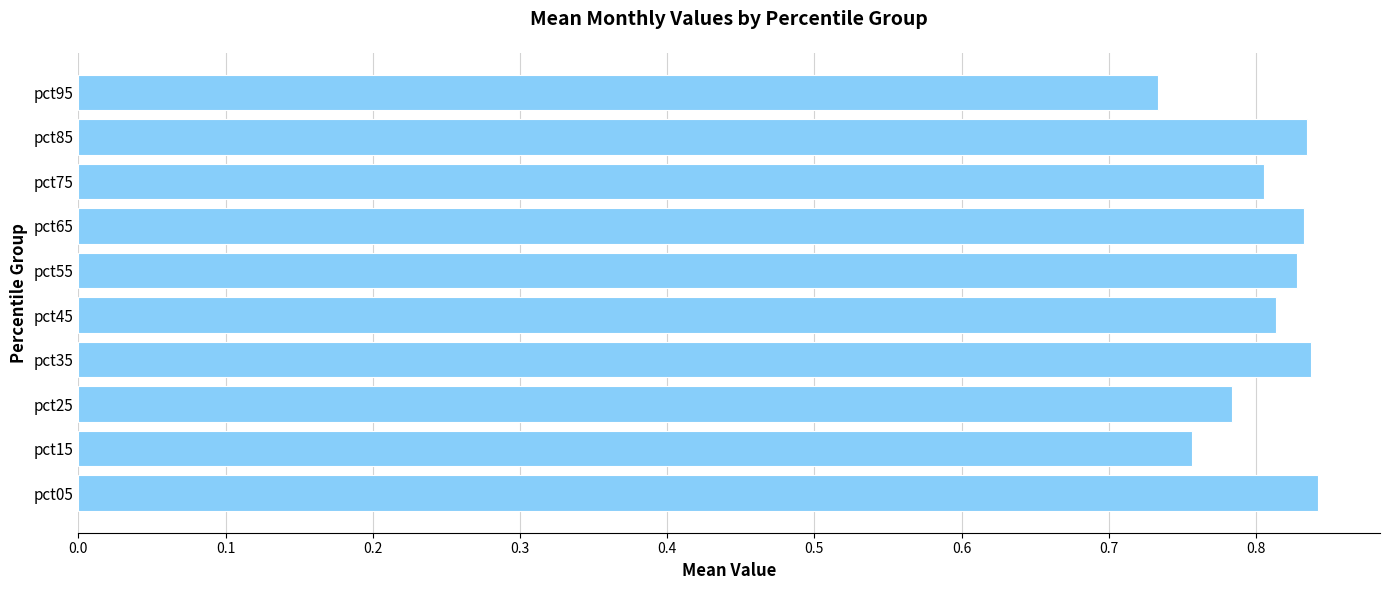

Which label corresponds to the smallest value in the chart?

pct95